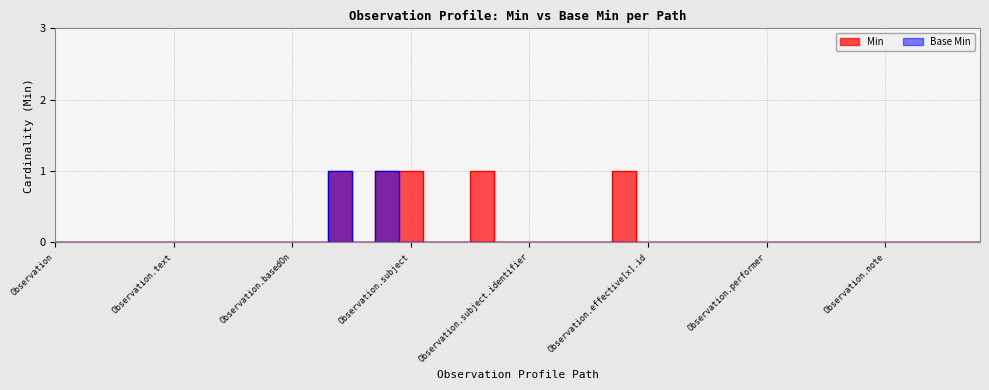

How many interior local valleys does the Base Min series have?

1